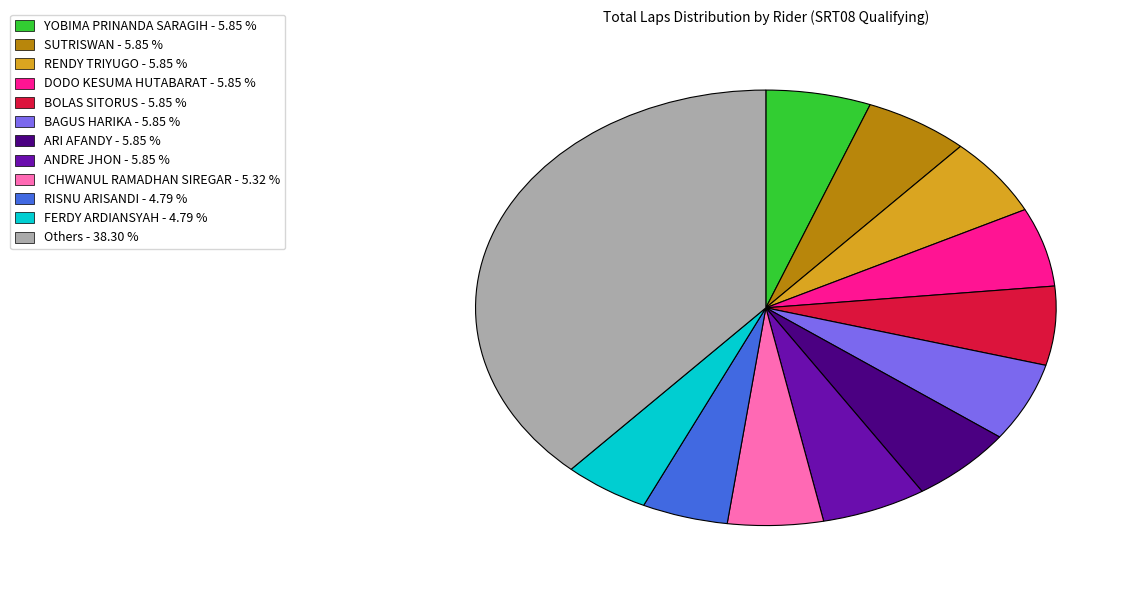

Is the sum of DODO KESUMA HUTABARAT - 5.85 % and ICHWANUL RAMADHAN SIREGAR - 5.32 % greater than half?

No